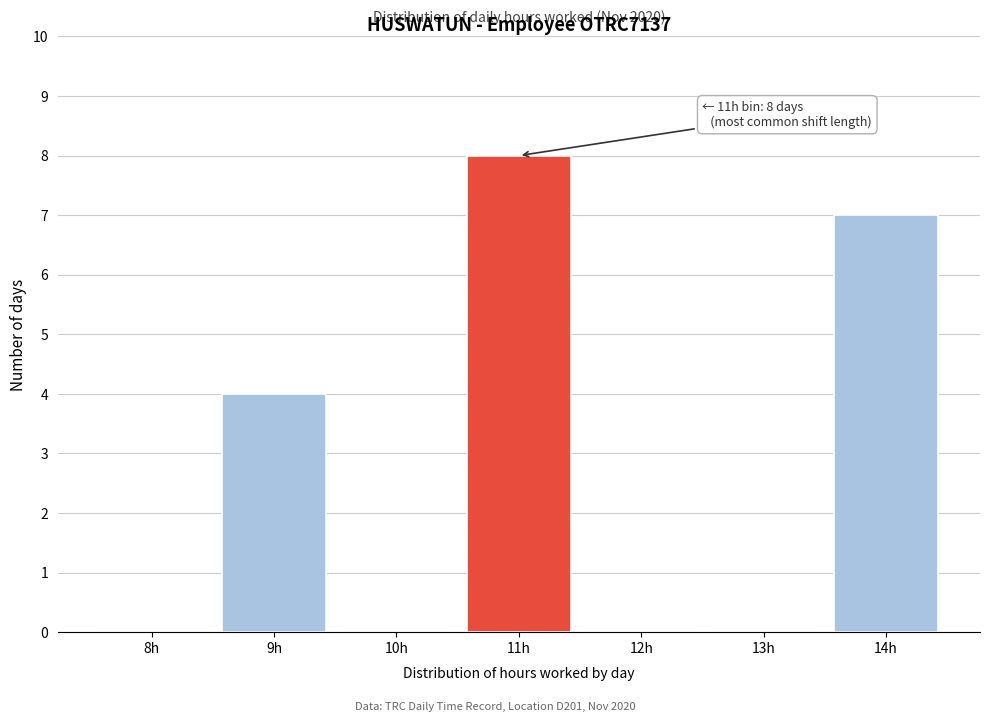

Reading right to left, transcribe all the data shown in this chart.

14h=7	13h=0	12h=0	11h=8	10h=0	9h=4	8h=0